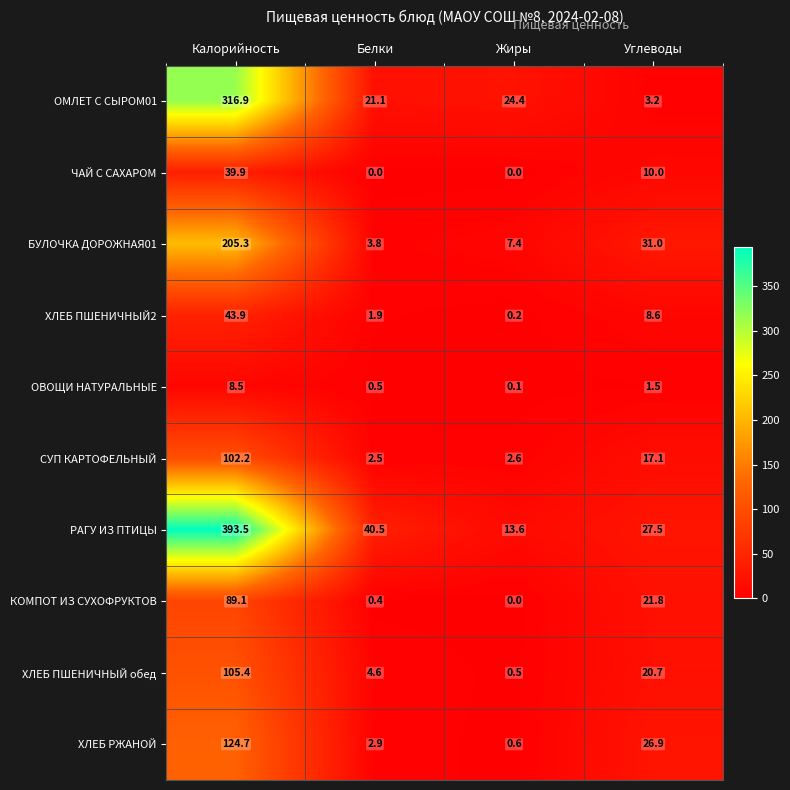

List the series in order of their peak value, lowest first.

ОВОЩИ НАТУРАЛЬНЫЕ, ЧАЙ С САХАРОМ, ХЛЕБ ПШЕНИЧНЫЙ2, КОМПОТ ИЗ СУХОФРУКТОВ, СУП КАРТОФЕЛЬНЫЙ, ХЛЕБ ПШЕНИЧНЫЙ обед, ХЛЕБ РЖАНОЙ, БУЛОЧКА ДОРОЖНАЯ01, ОМЛЕТ С СЫРОМ01, РАГУ ИЗ ПТИЦЫ